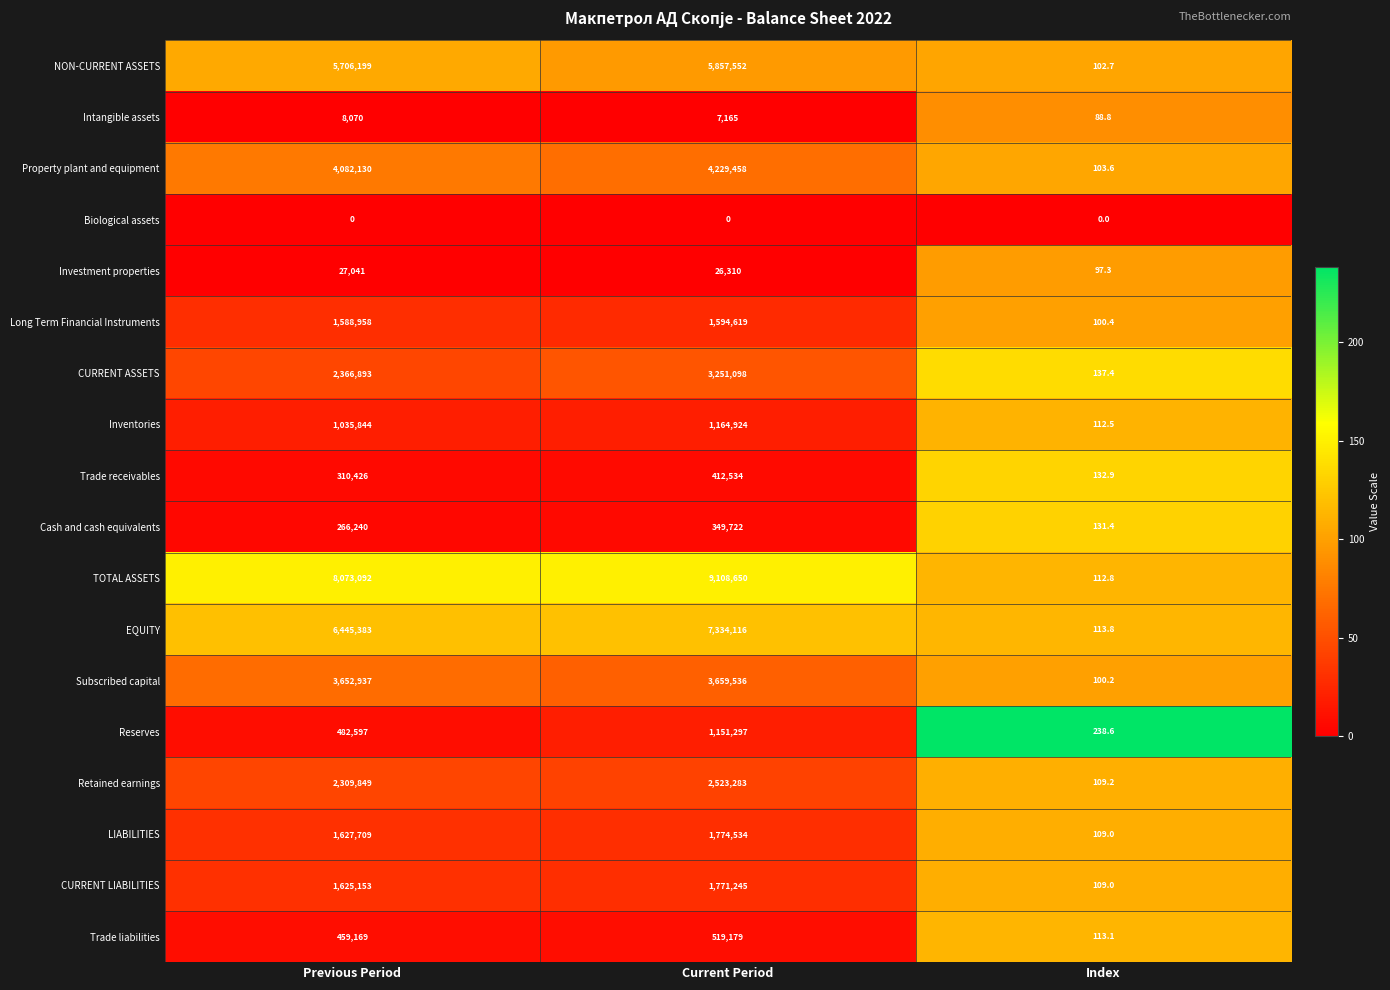

Which category has the highest value across all series?

Current Period